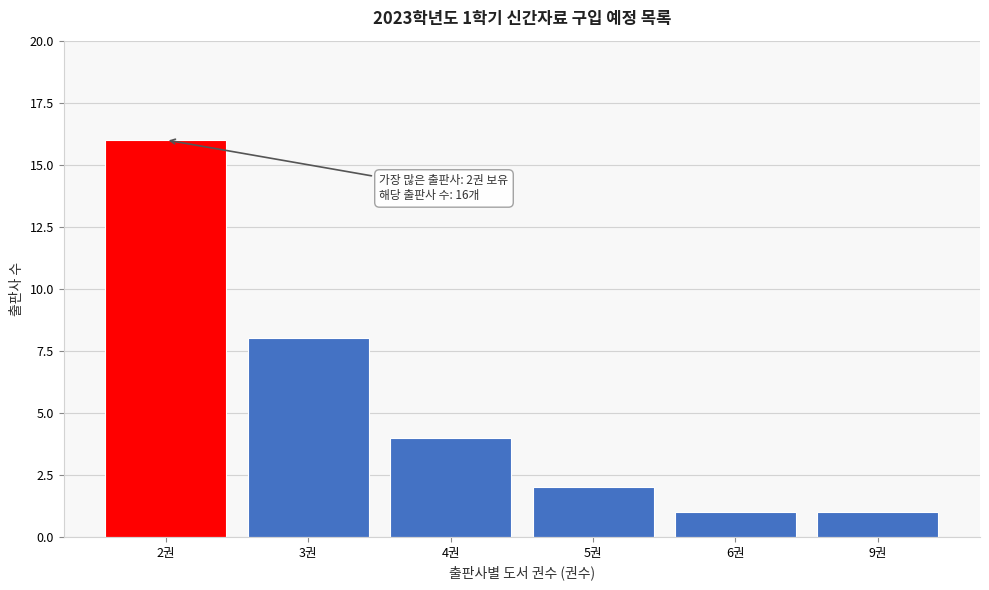

Reading right to left, list all the values displayed in this chart.

1	1	2	4	8	16